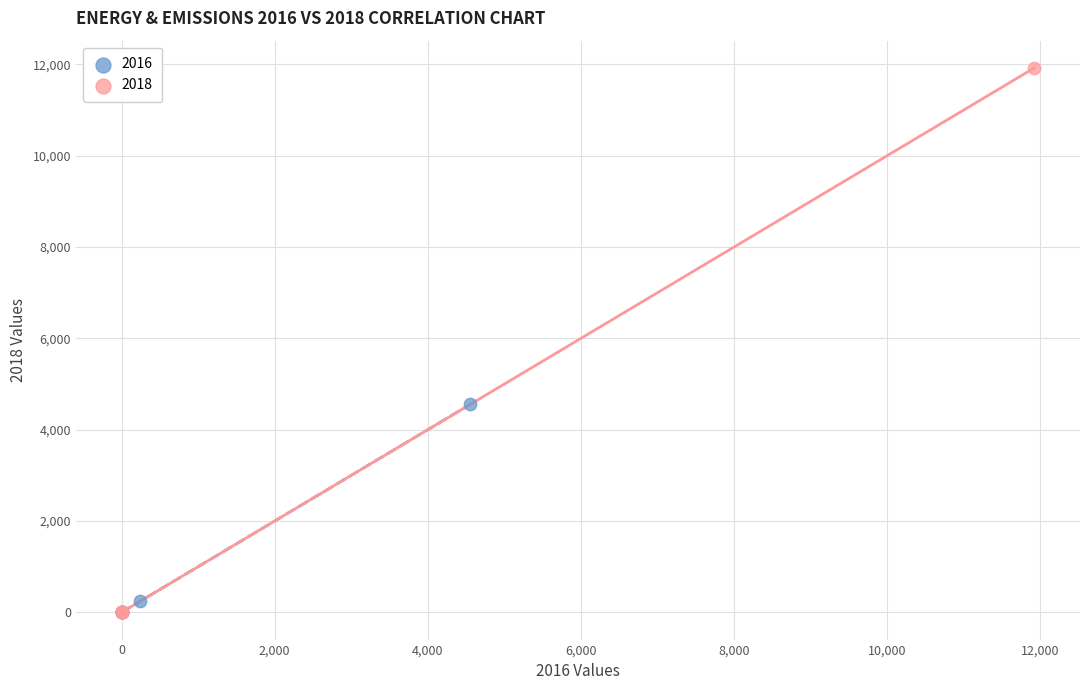

What are all the series names shown in the legend?

2016, 2018